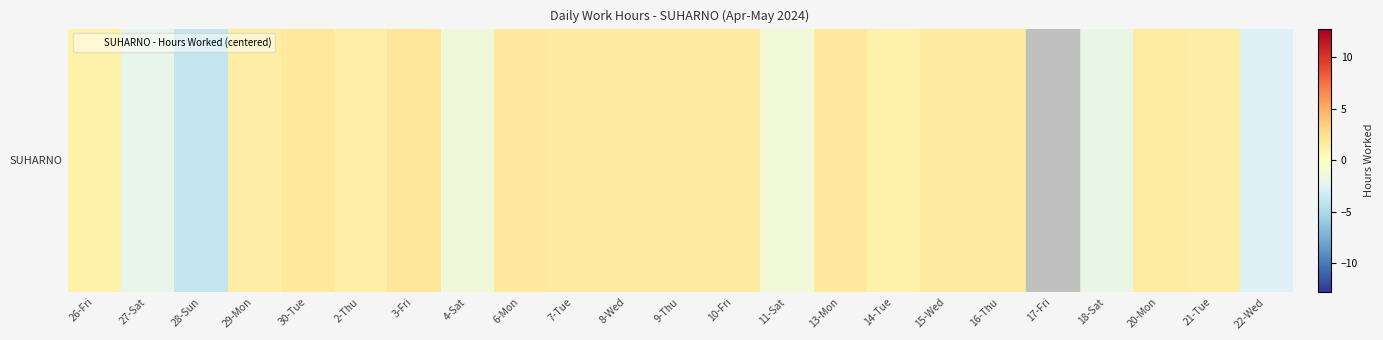

List the labels in order of value, largest first.

3-Fri, 30-Tue, 6-Mon, 13-Mon, 10-Fri, 7-Tue, 8-Wed, 15-Wed, 9-Thu, 16-Thu, 20-Mon, 21-Tue, 29-Mon, 2-Thu, 14-Tue, 26-Fri, 11-Sat, 4-Sat, 18-Sat, 27-Sat, 22-Wed, 28-Sun, 17-Fri